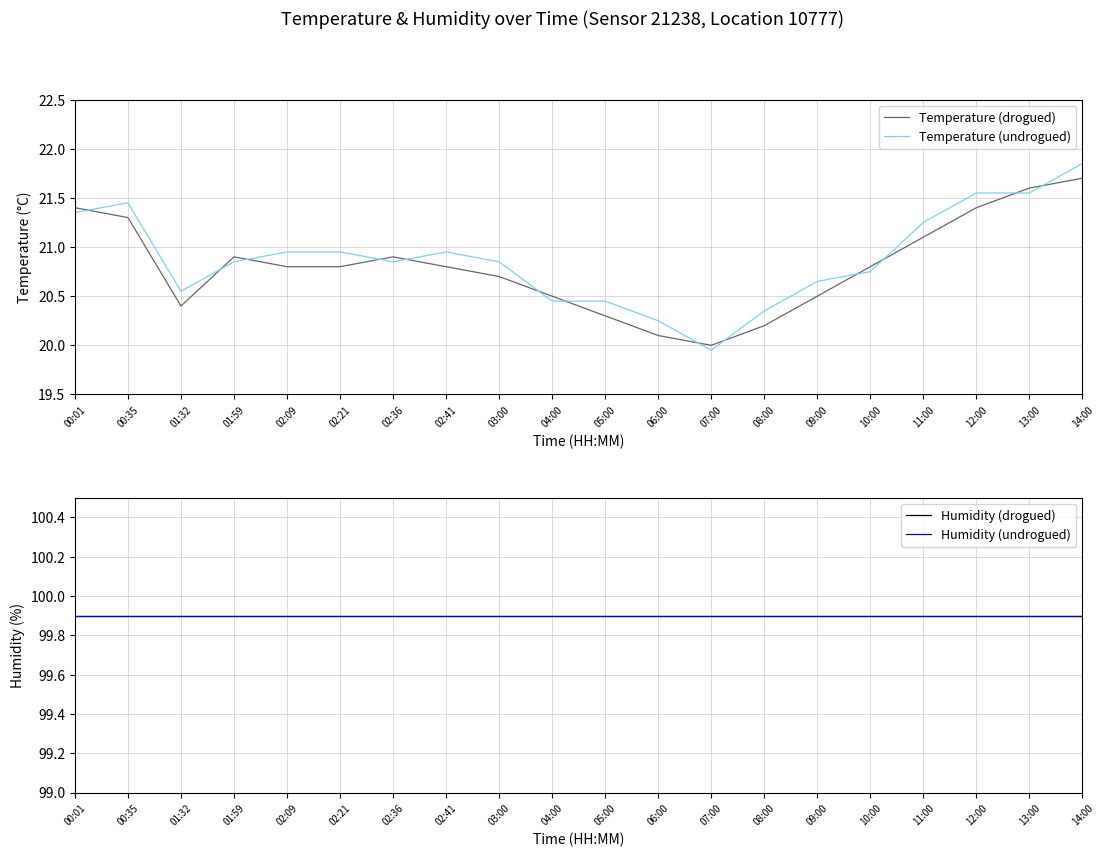

True or false: Temperature (drogued) and Humidity (undrogued) cross at least once.

False